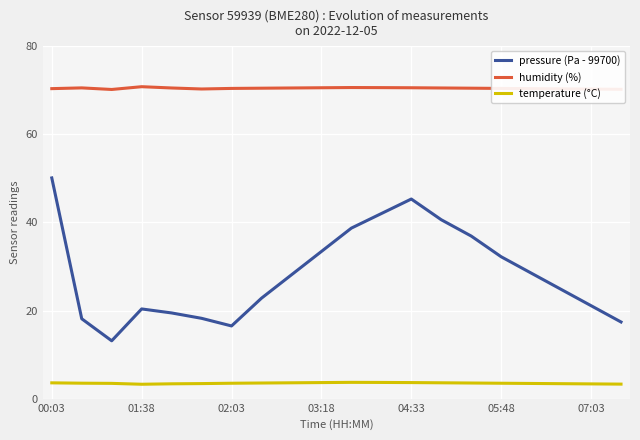

How many lines are shown in the chart?

3